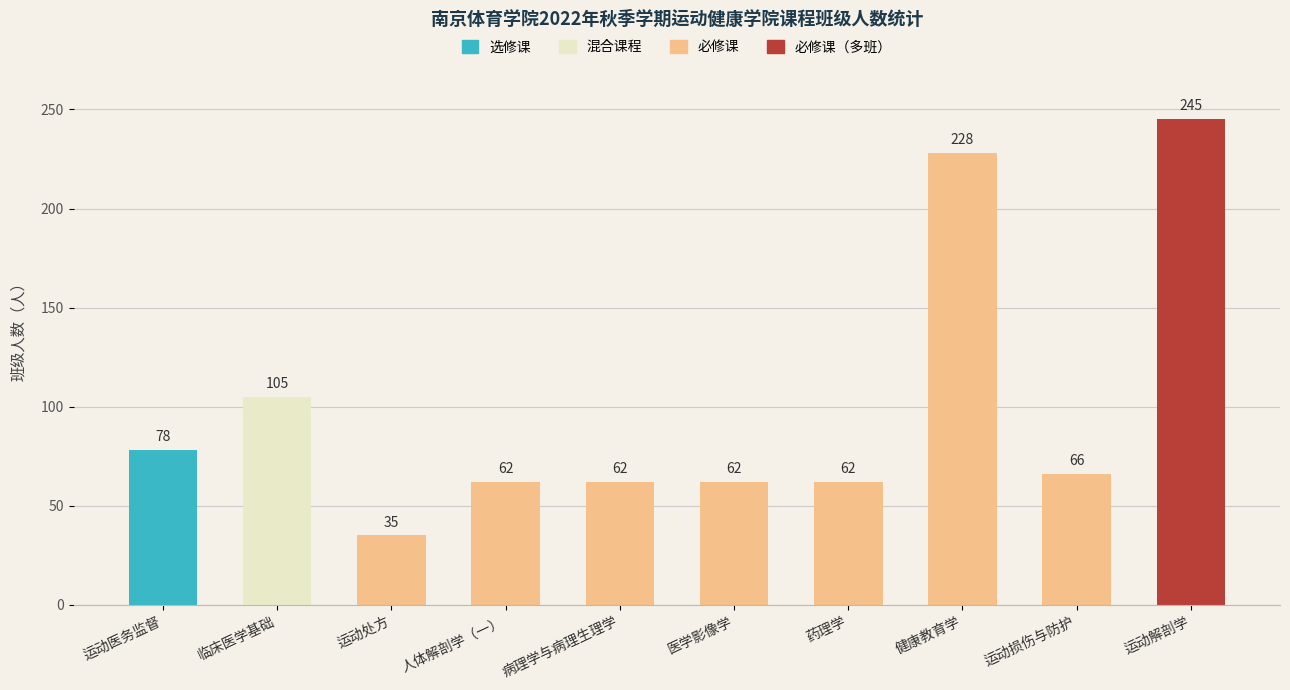

Is it true that the value at 运动处方 is 8?

False